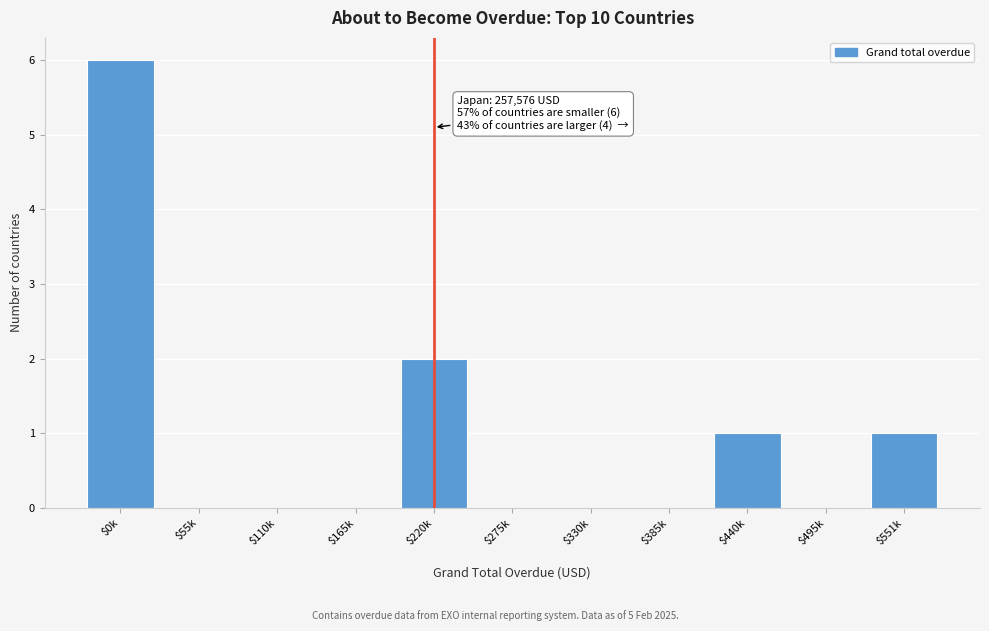

What is the sum of all values?

10